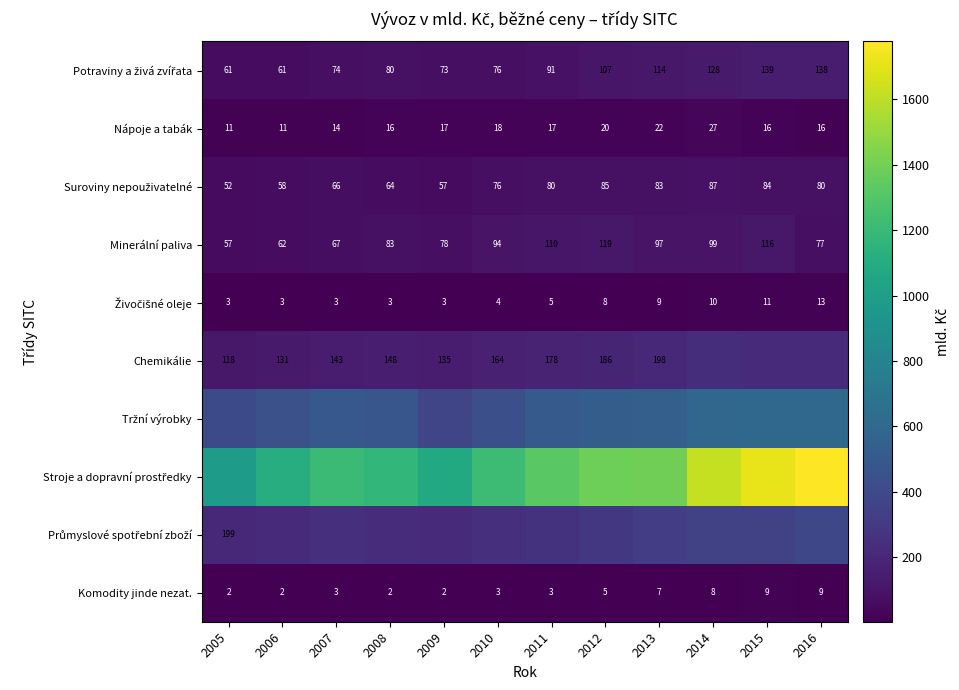

Which series has the largest range (max minus min)?

Stroje a dopravní prostředky